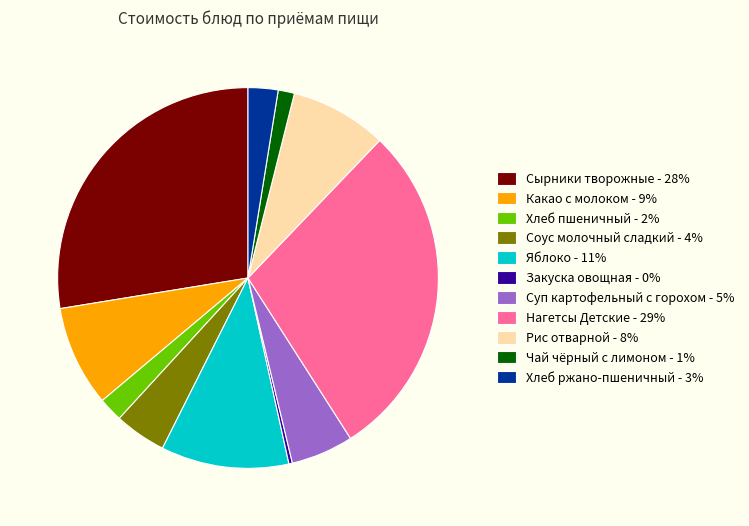

Does Какао с молоком - 9% represent more than half of the total?

No